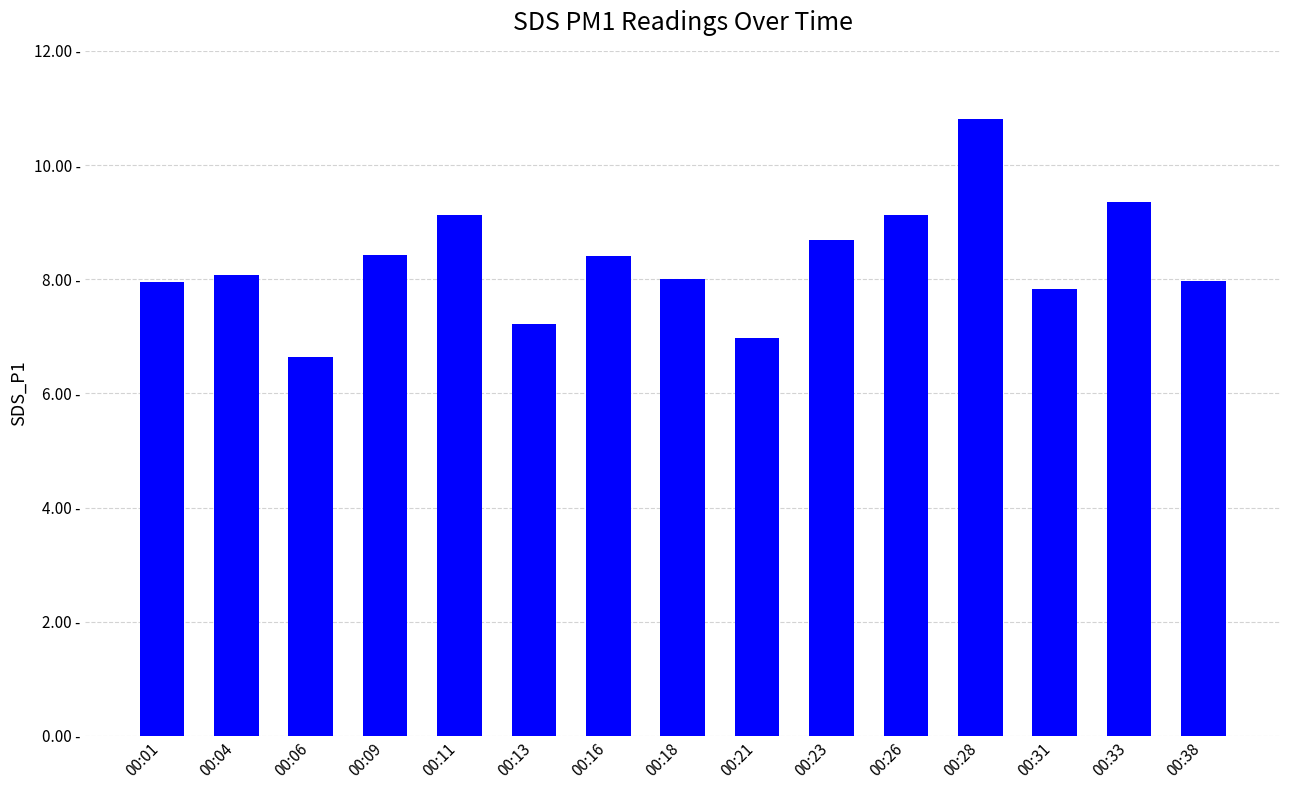

At which category does the chart reach its peak across all series?

00:28